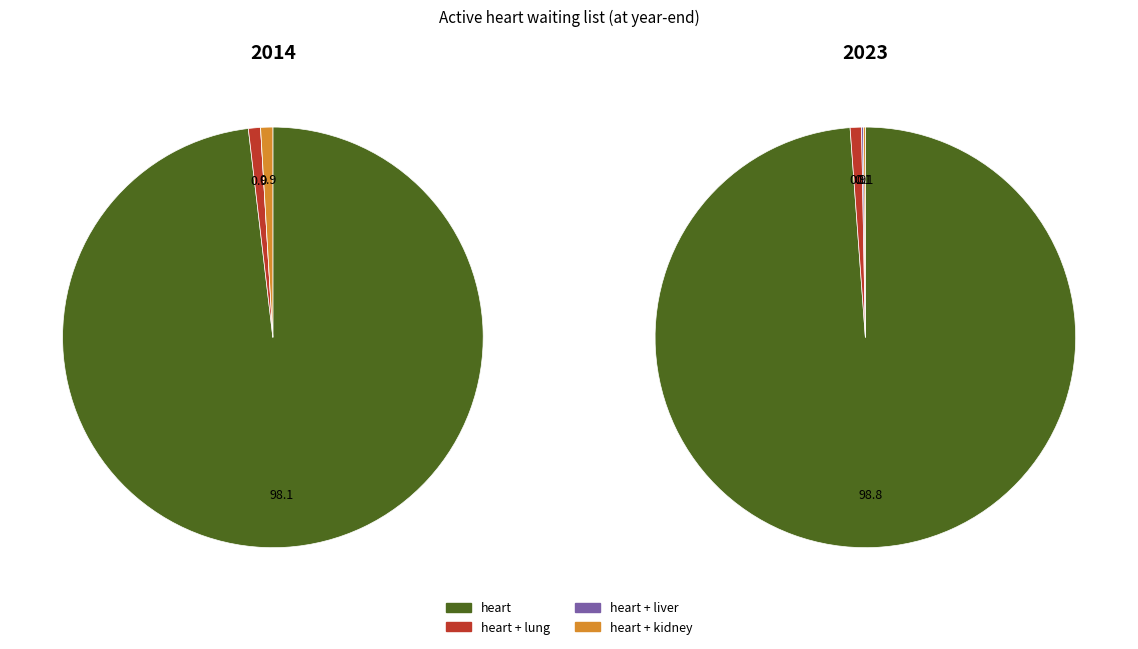

Rank the series by their maximum value, from lowest to highest.

heart + liver, heart + lung, heart + kidney, heart